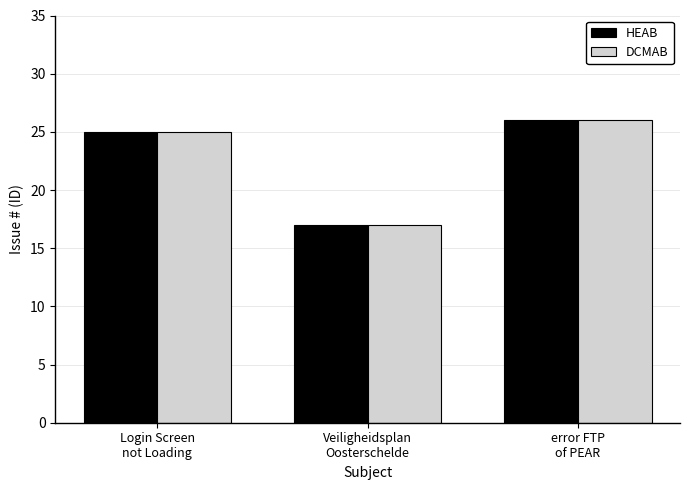

What is the total value across all series at Veiligheidsplan
Oosterschelde?

34